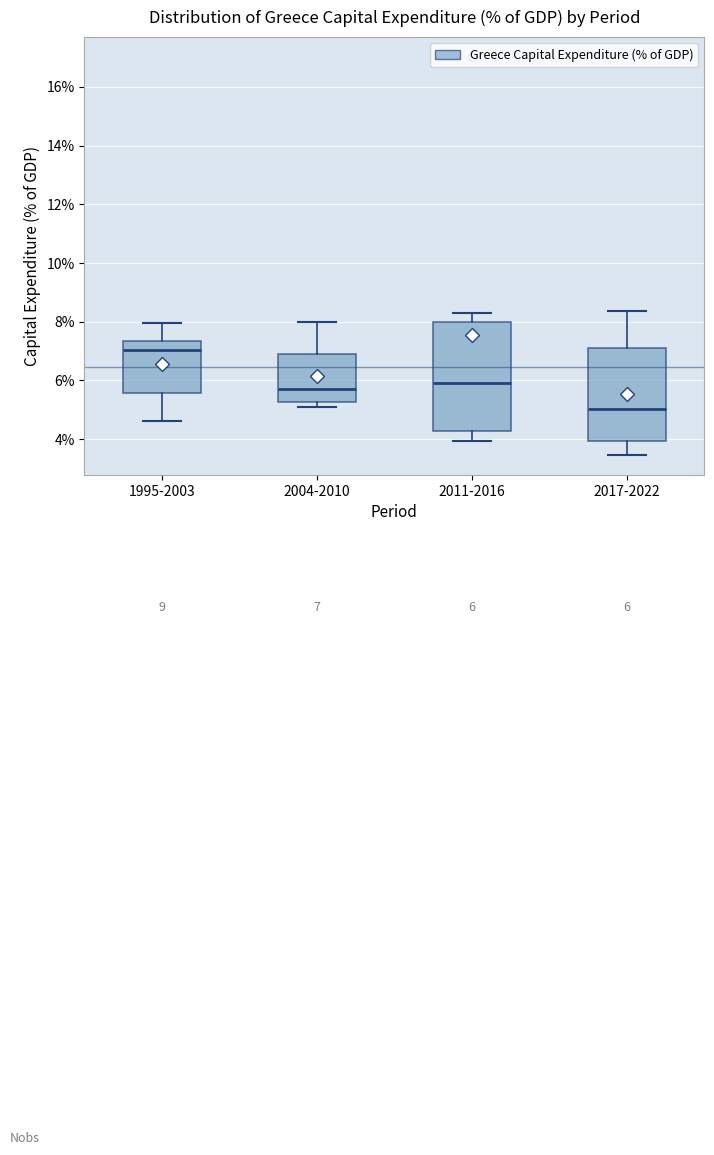

Which box has the highest median line?

1995-2003